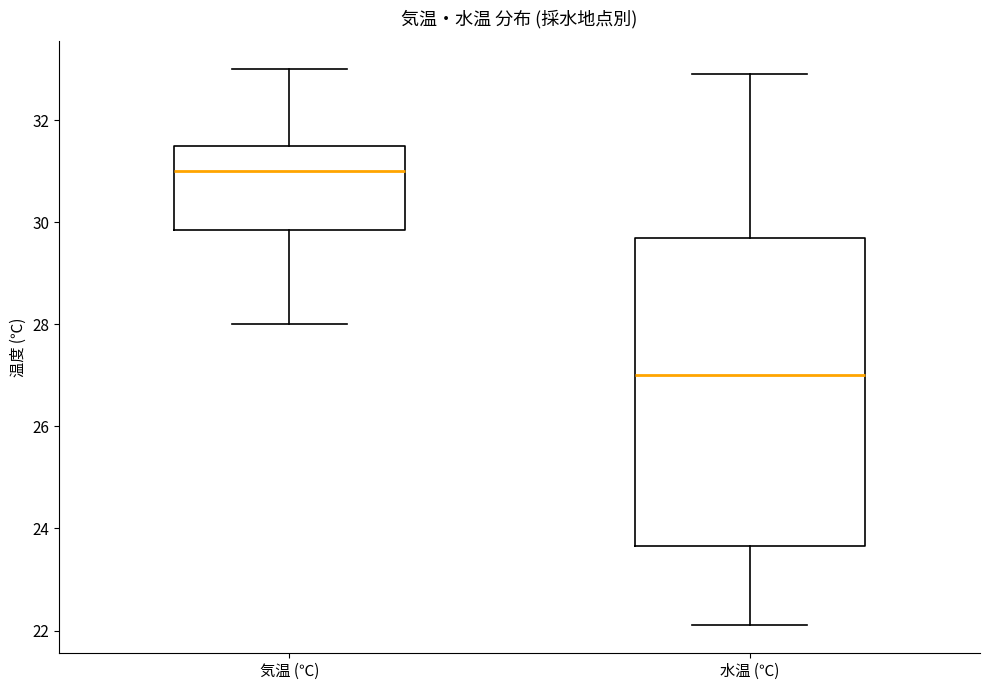

Which box's median line is the highest?

気温 (℃)